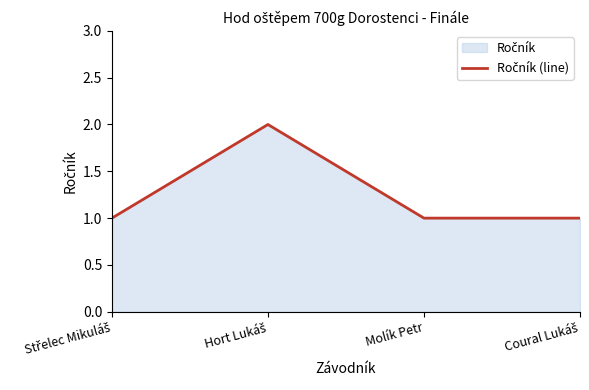

Where is the data nearest to the value 1?

Střelec Mikuláš